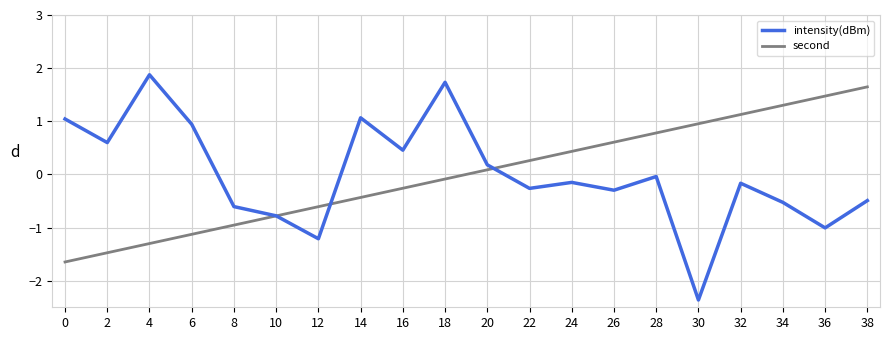

What is the total value across all series at 10?

-1.6